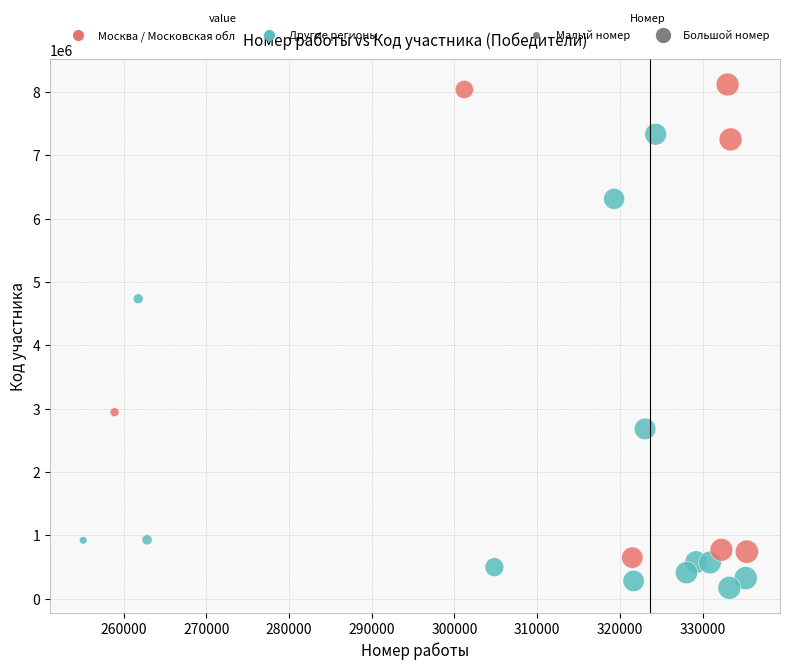

What Y value in the scatter plot is closest to 4143216?

4732897